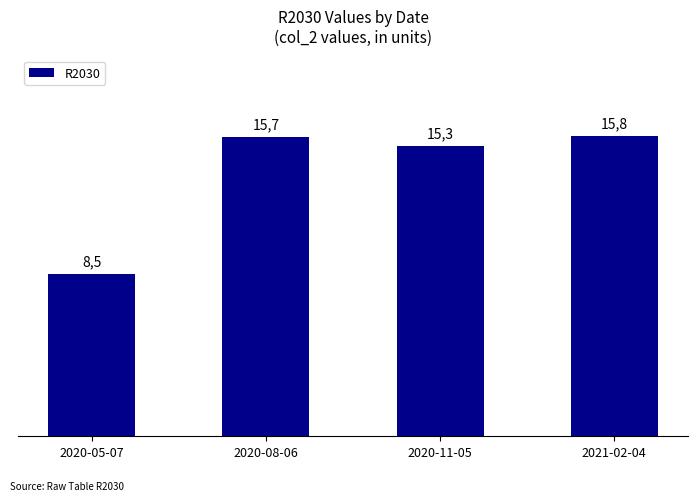

Reading left to right, transcribe all the data shown in this chart.

2020-05-07=8.5	2020-08-06=15.7	2020-11-05=15.3	2021-02-04=15.8